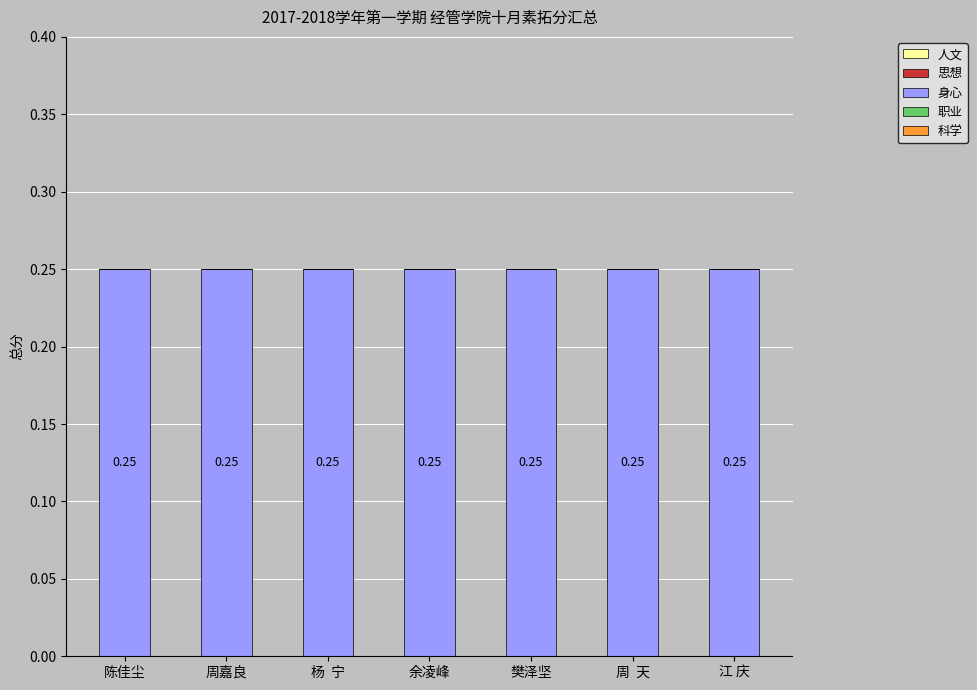

At how many categories does at least one series exceed 0?

7